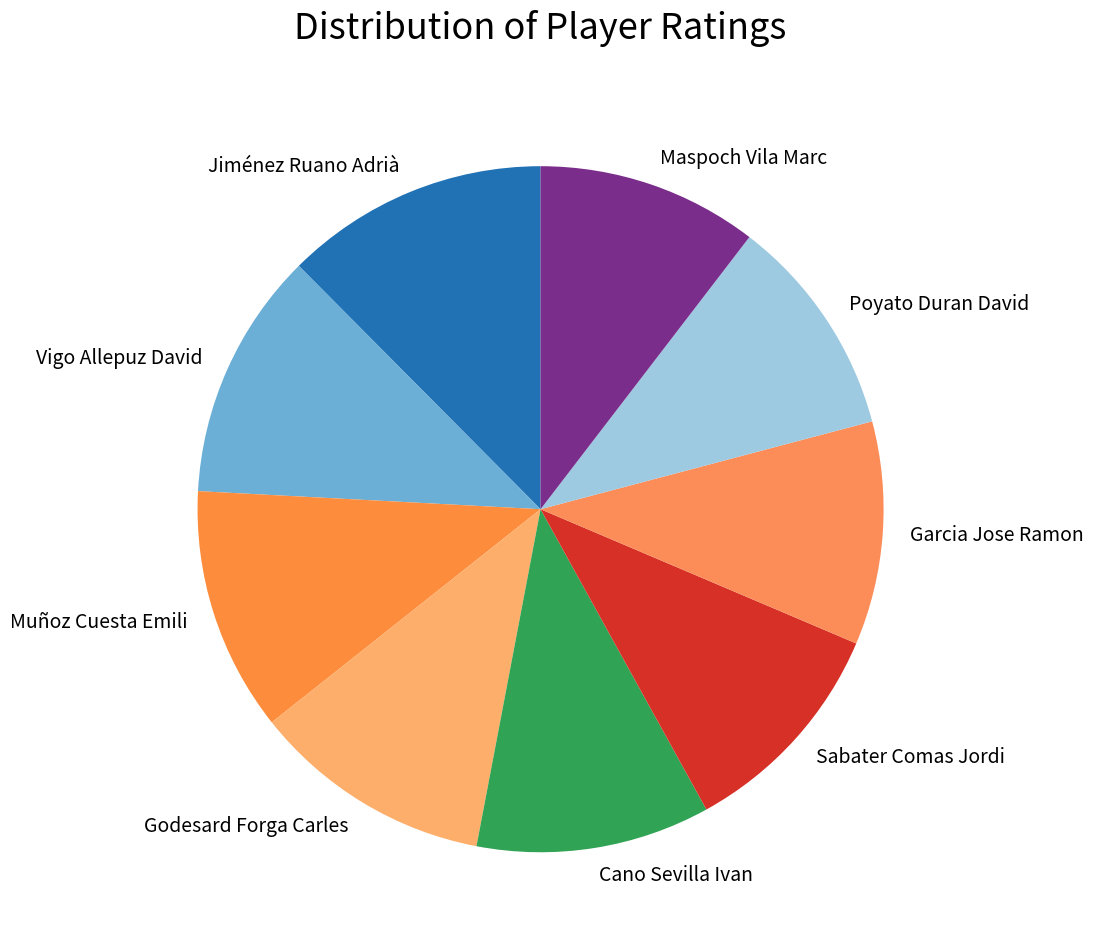

Approximately how many times larger is the value at Muñoz Cuesta Emili compared to Cano Sevilla Ivan?

1.0